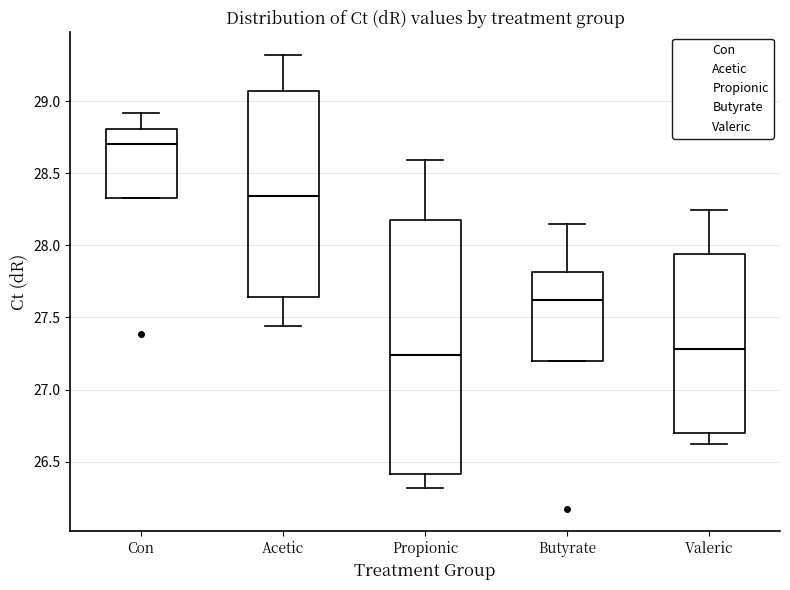

Which box has the highest median line?

Con